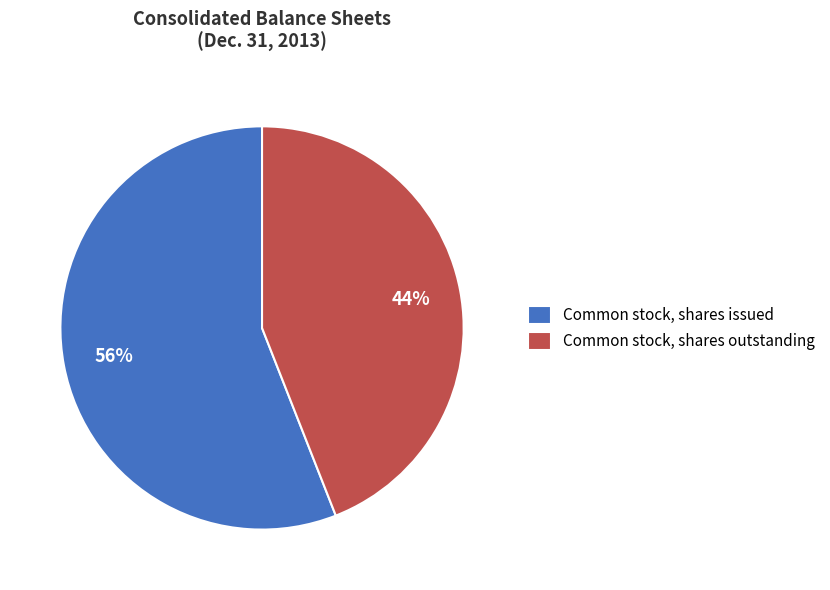

Do Common stock, shares issued and Common stock, shares outstanding together represent more than half of the pie?

Yes